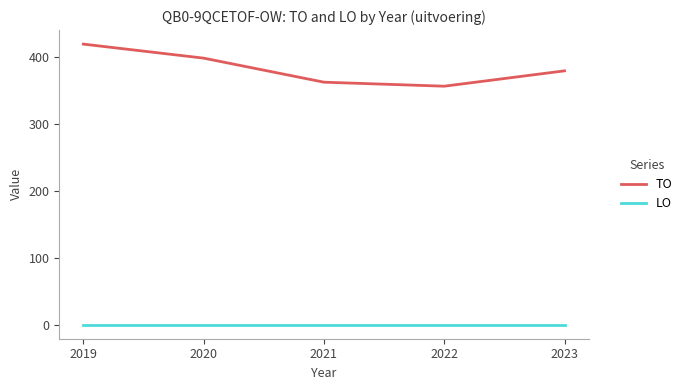

List the series in order of their peak value, highest first.

TO, LO